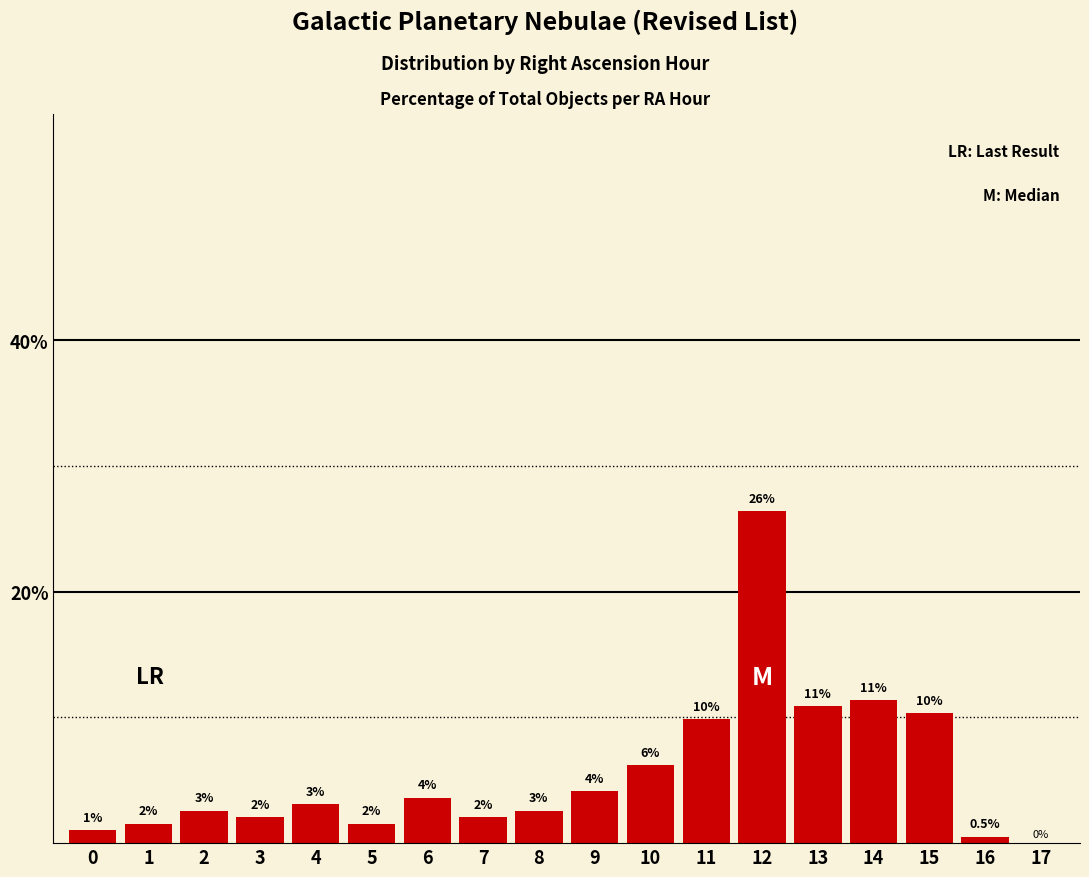

Between 4 and 12, which is larger?

12